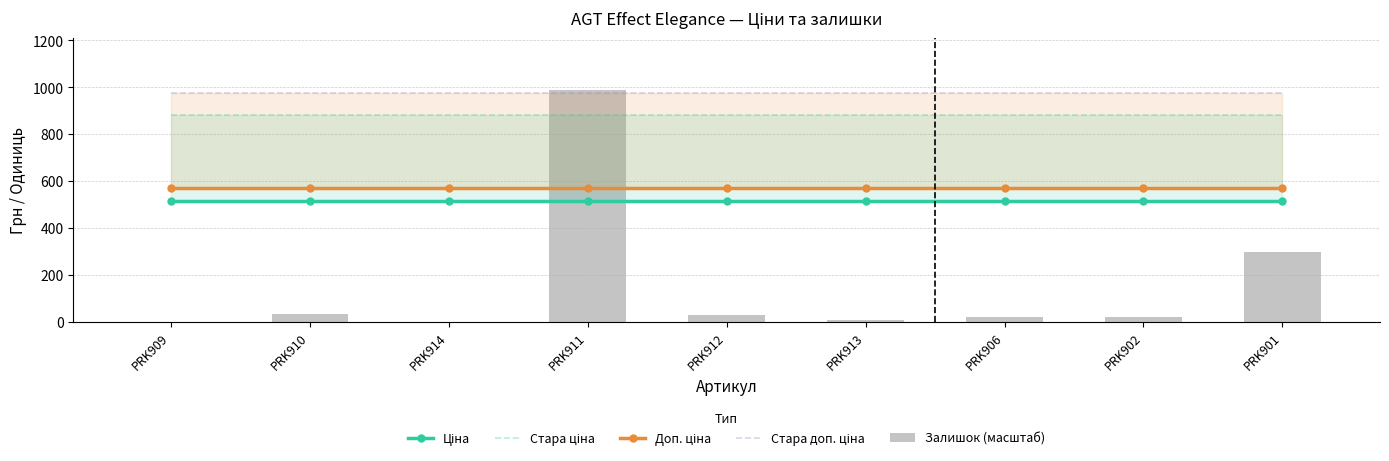

What value does the Стара ціна series have at PRK909?

881.1